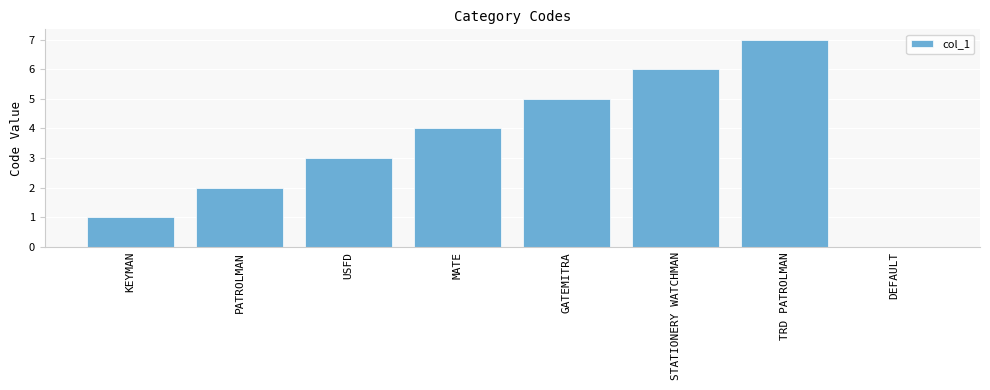

Are the bars grouped side by side (vs. stacked)?

No